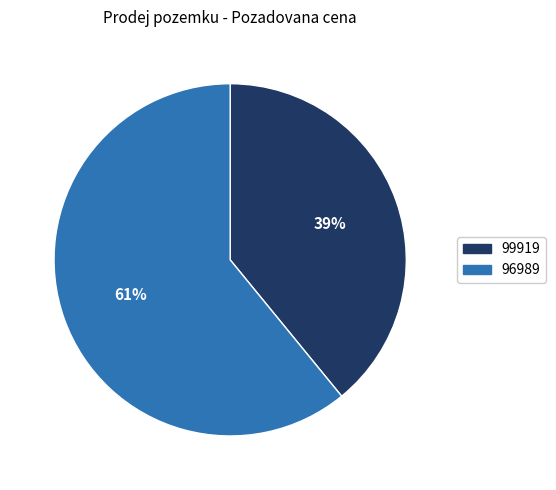

Count the number of slices in the pie.

2